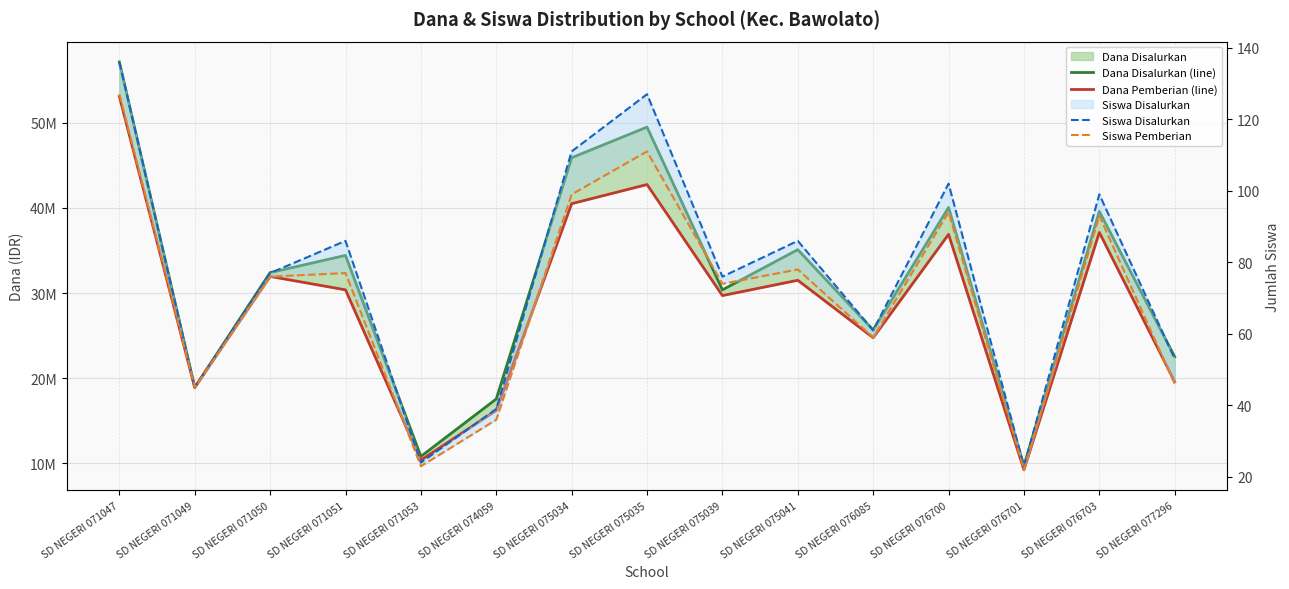

In Siswa Pemberian, how many points are higher than both neighbors (excluding endpoints)?

5